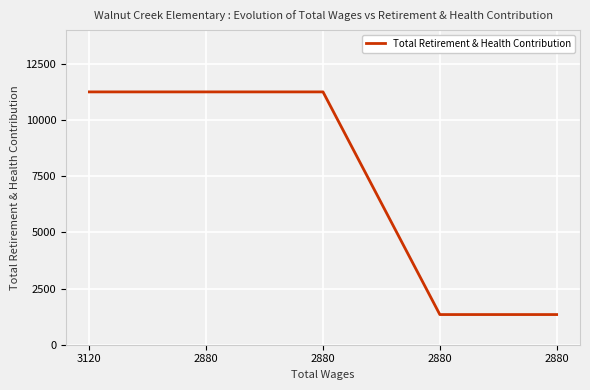

How many lines are shown in the chart?

1